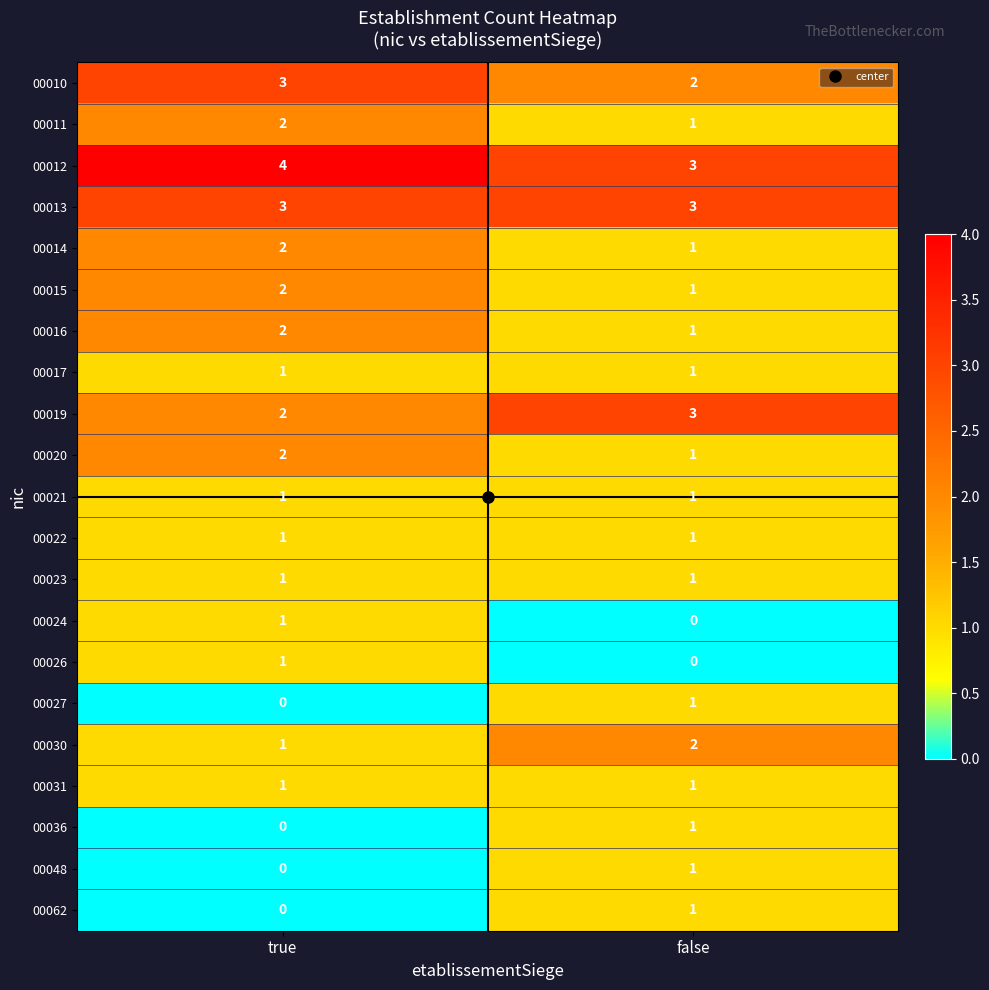

Rank the categories by 00048 value from highest to lowest.

false, true